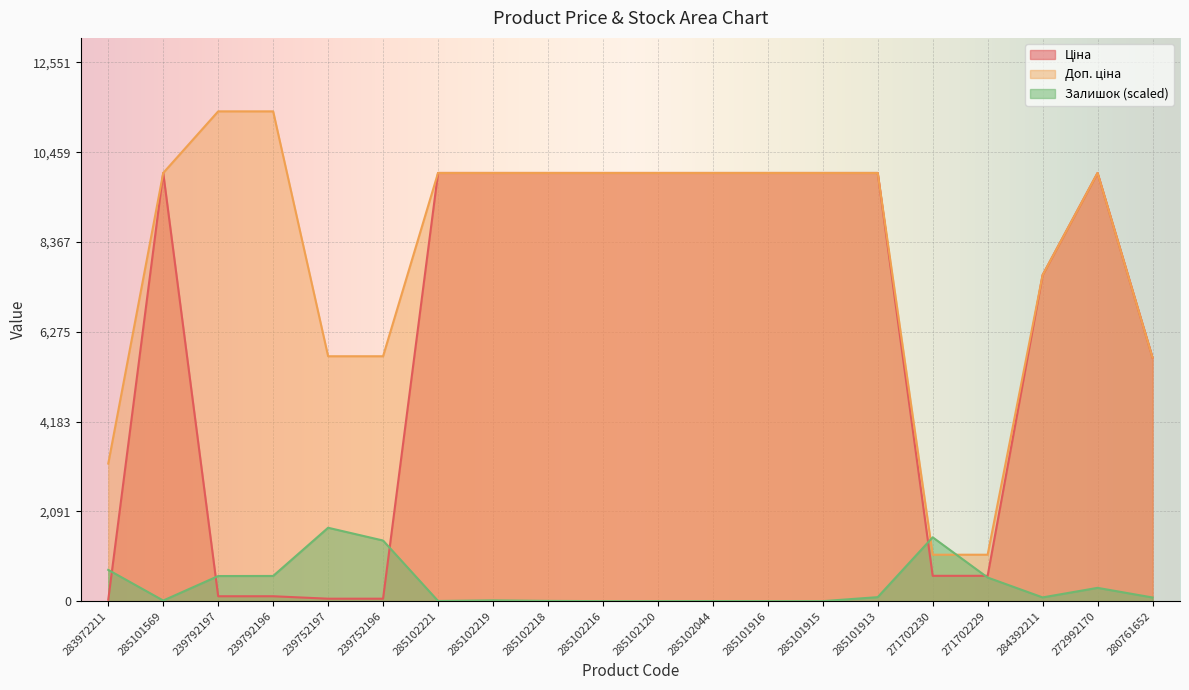

The value of Ціна at 239752197 is 93.2. True or false?

False